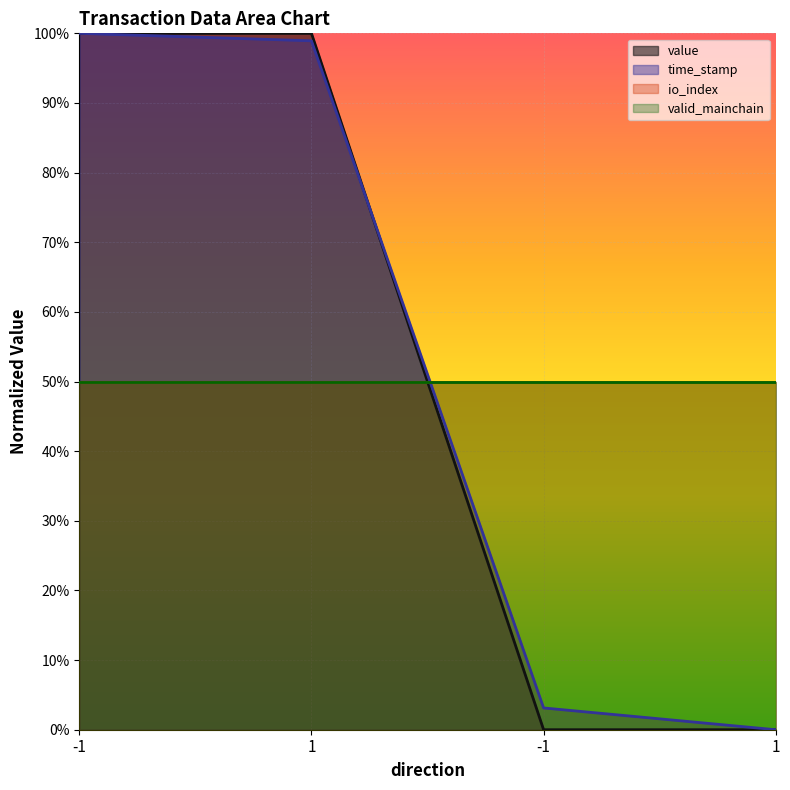

True or false: value and time_stamp intersect in this chart.

True